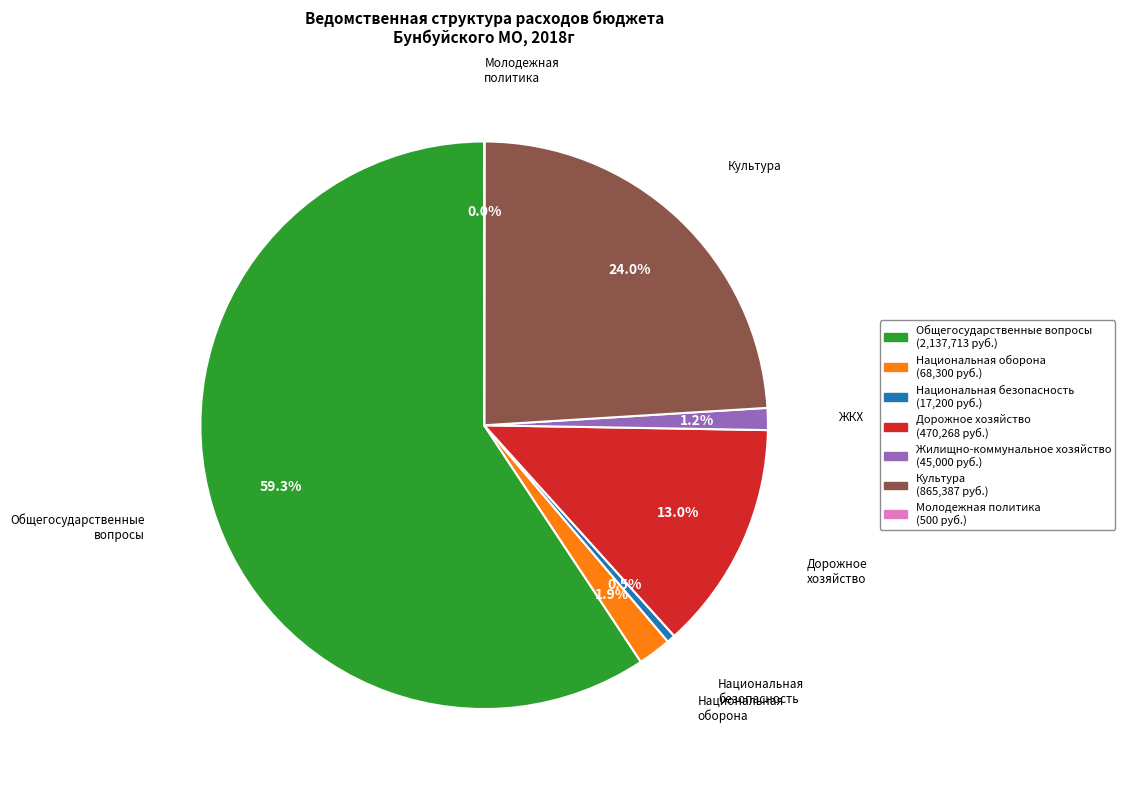

What percentage do Национальная безопасность and Культура together represent?

24.5%